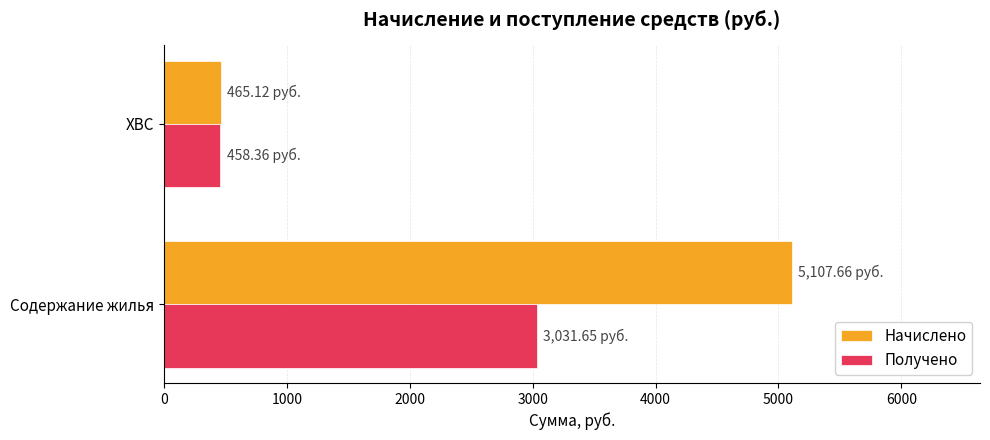

What is the maximum value for Получено?

3031.7